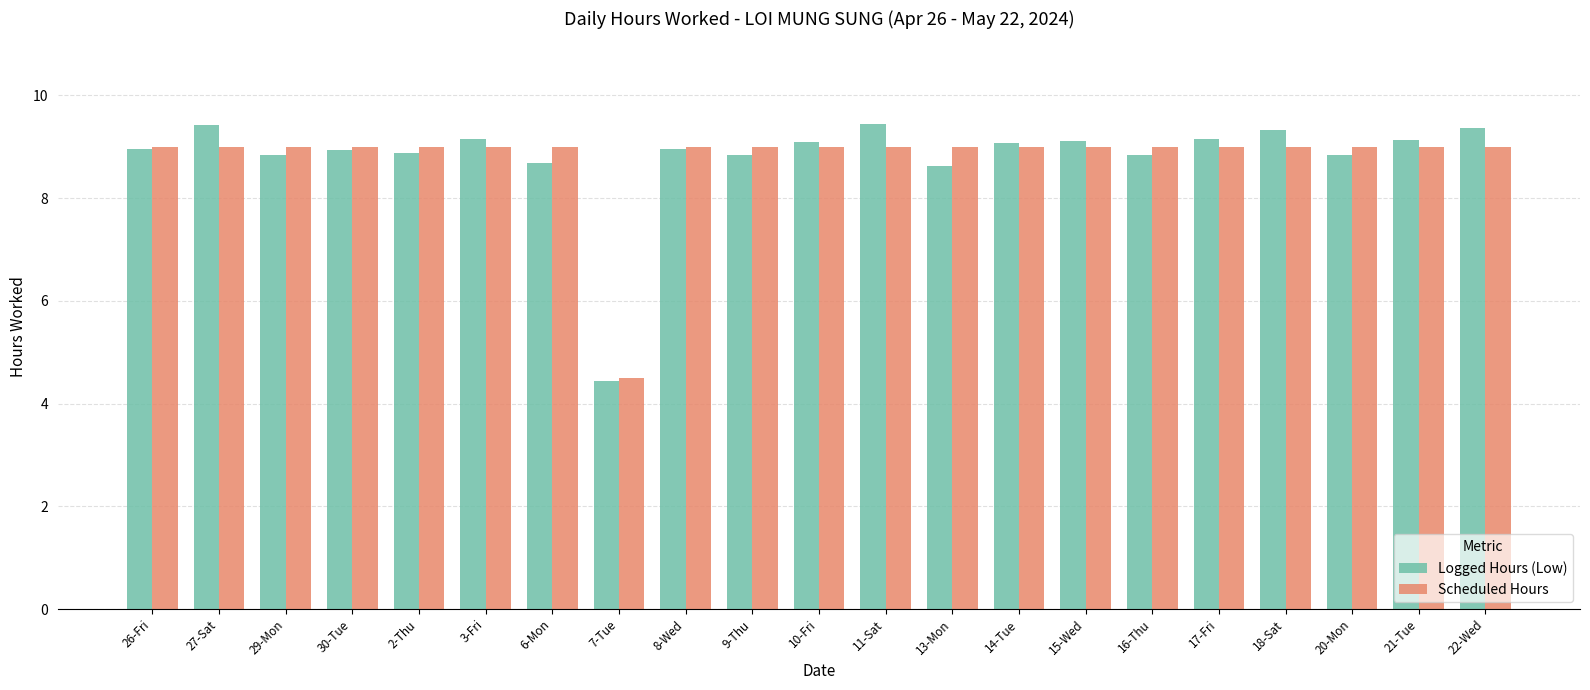

How many categories are shown in the chart?

21